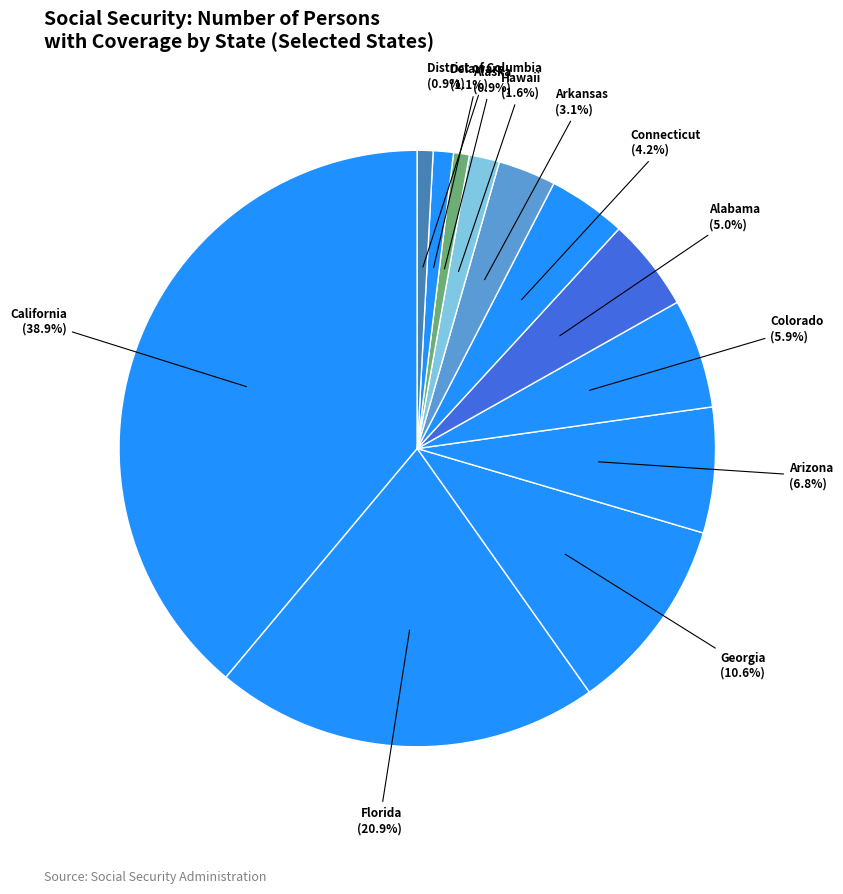

Does any single category account for the majority?

No